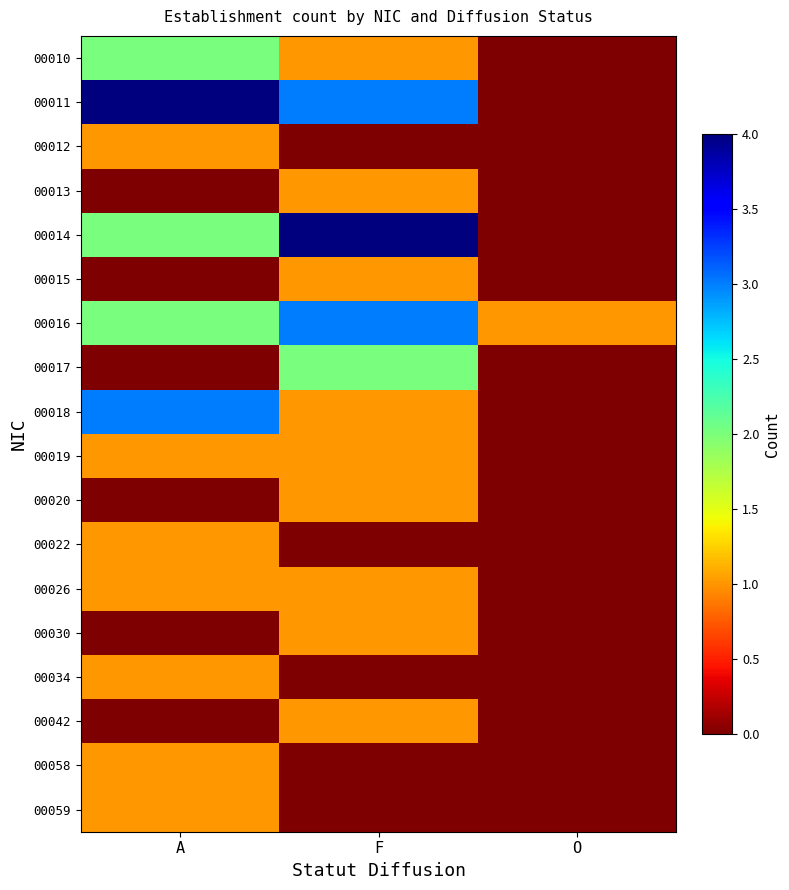

What is the difference between the highest and lowest values at F?

4